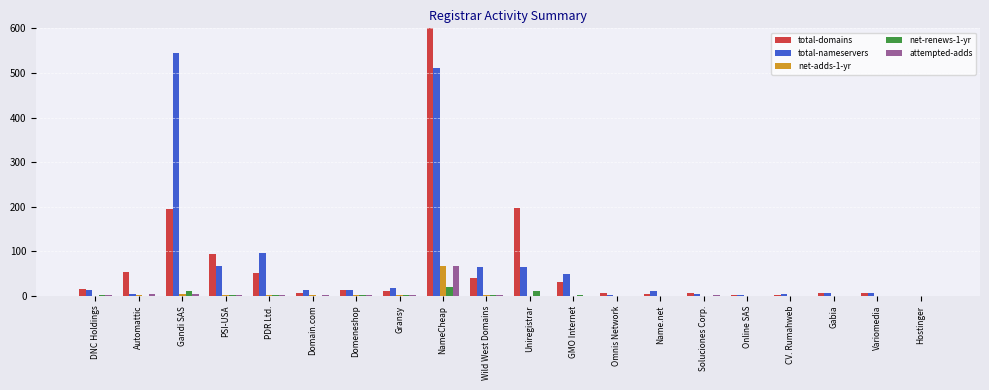

How many series are shown in this chart?

5